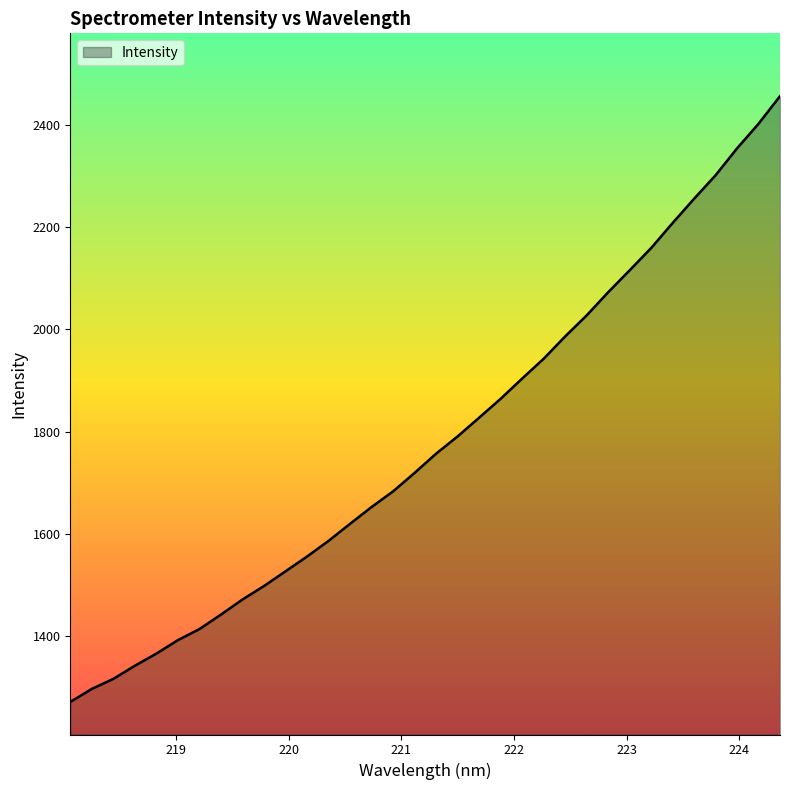

What is the difference between the maximum and minimum values?

1183.9